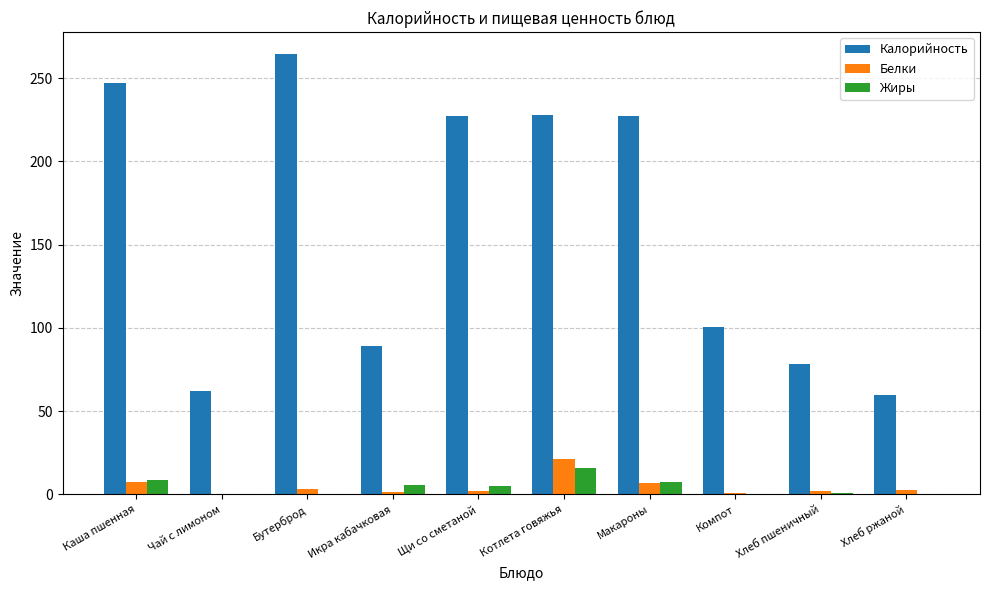

Between Икра кабачковая and Компот, which series saw the biggest shift?

Калорийность